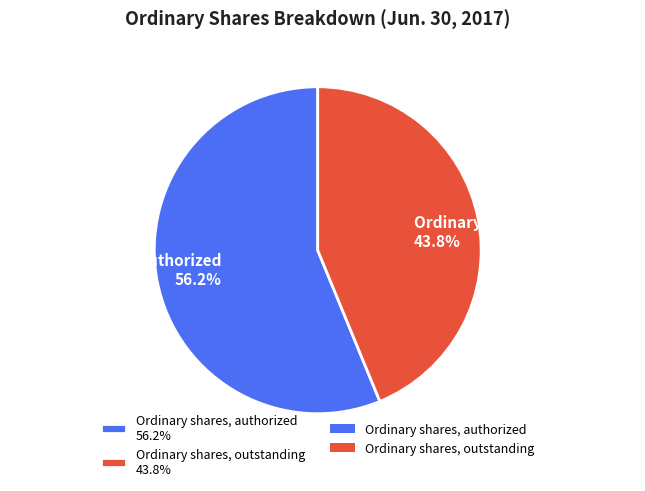

To the nearest percent, what is the average slice percentage?

50%